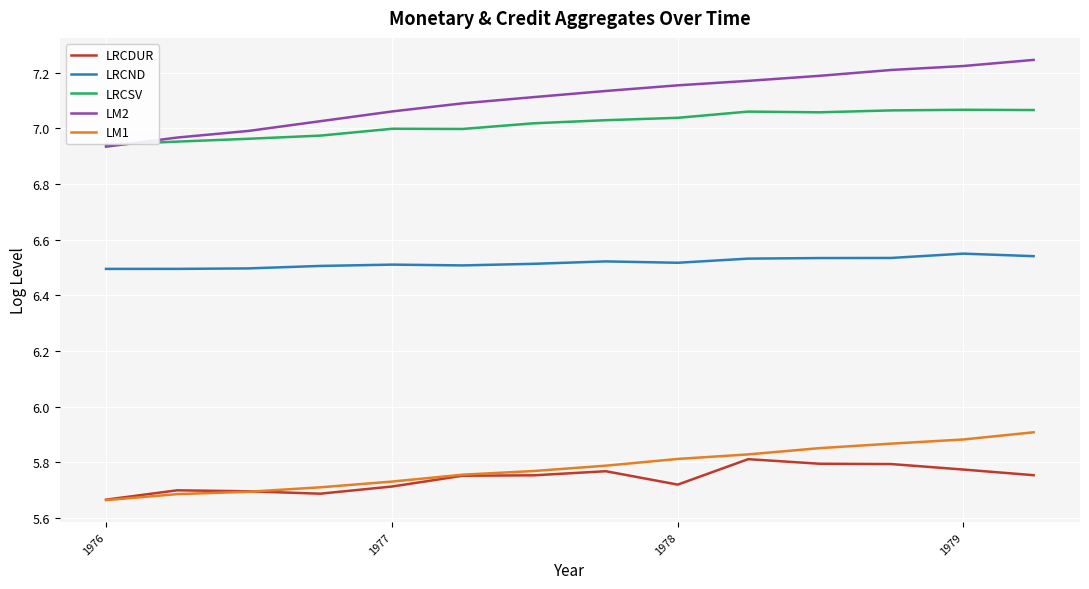

Which series has the widest spread of values?

LM2